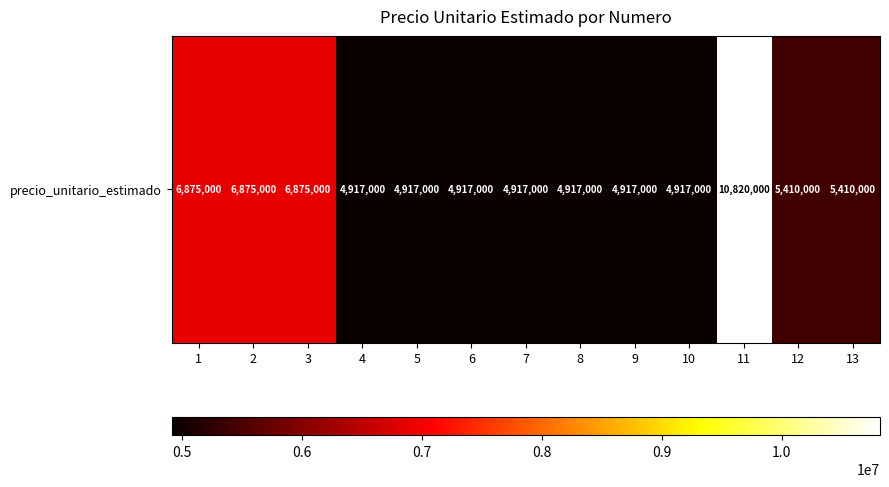

What is the smallest value displayed?

4917000